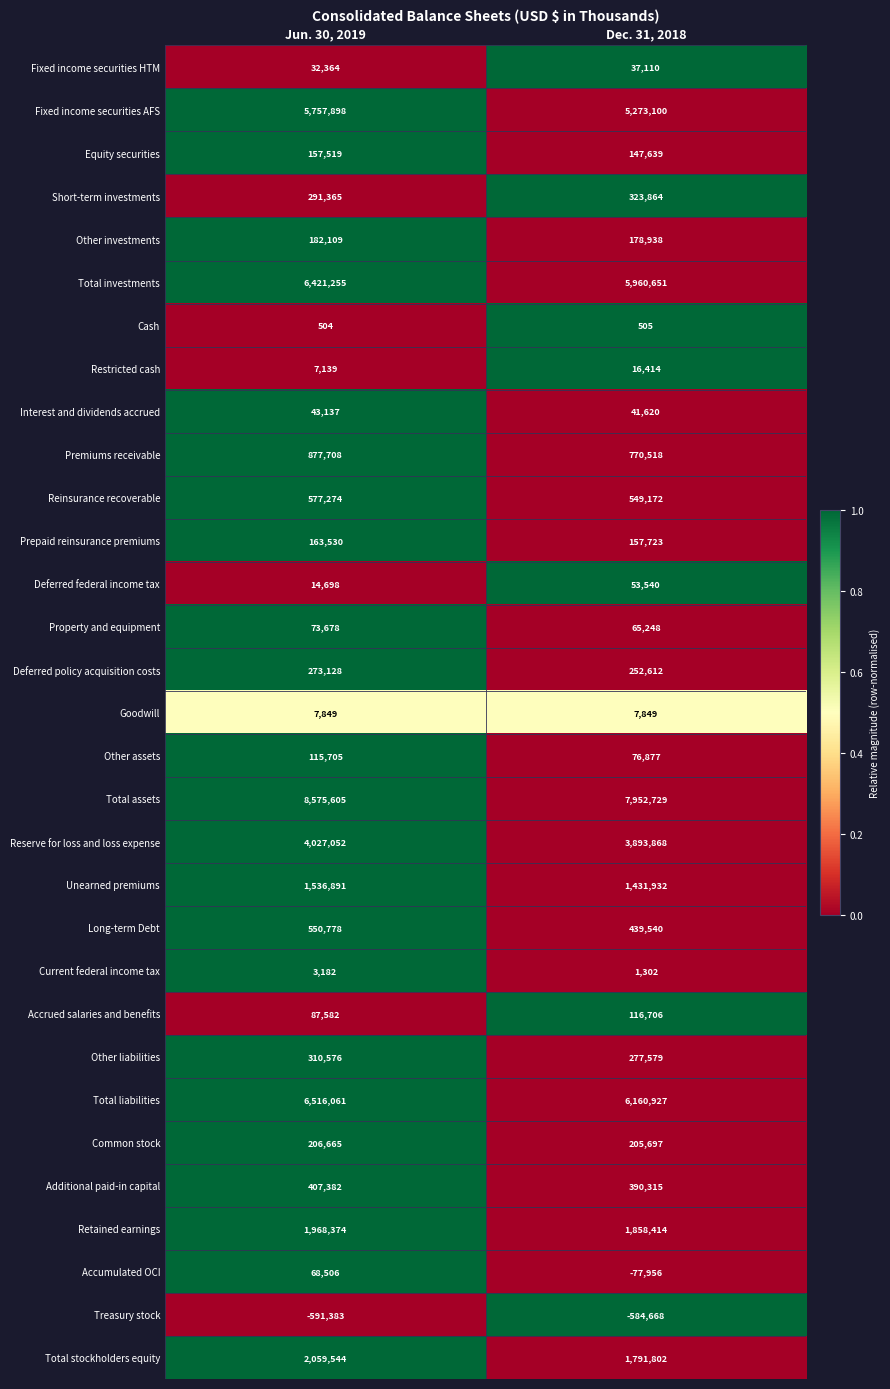

Rank the series by their maximum value, from lowest to highest.

Treasury stock, Cash, Current federal income tax, Goodwill, Restricted cash, Fixed income securities HTM, Interest and dividends accrued, Deferred federal income tax, Accumulated OCI, Property and equipment, Other assets, Accrued salaries and benefits, Equity securities, Prepaid reinsurance premiums, Other investments, Common stock, Deferred policy acquisition costs, Other liabilities, Short-term investments, Additional paid-in capital, Long-term Debt, Reinsurance recoverable, Premiums receivable, Unearned premiums, Retained earnings, Total stockholders equity, Reserve for loss and loss expense, Fixed income securities AFS, Total investments, Total liabilities, Total assets